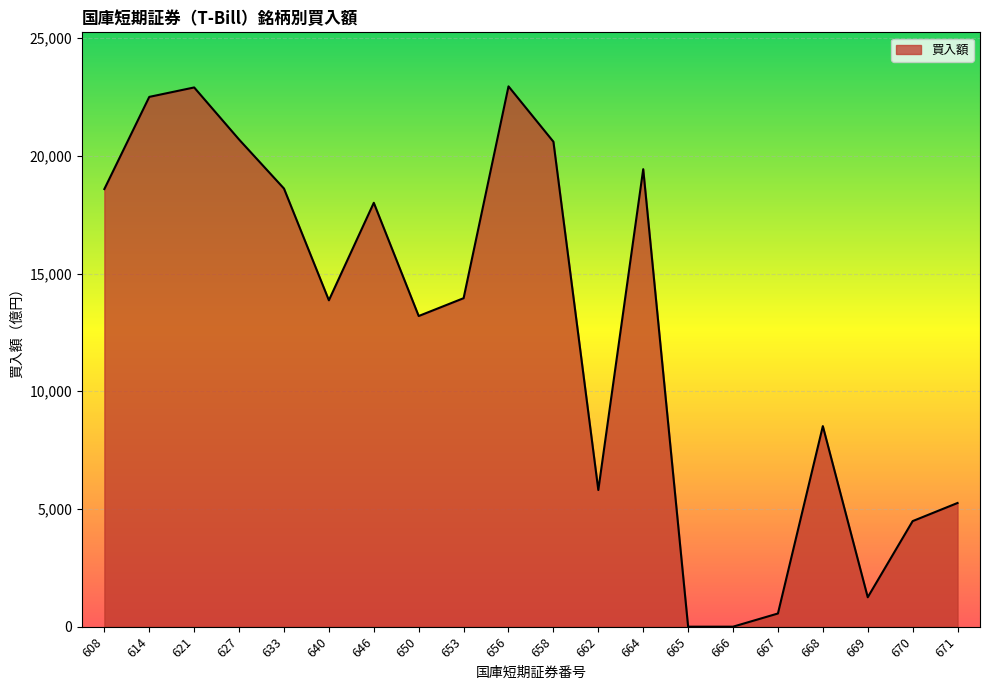

What is the difference between the maximum and minimum values?

22953